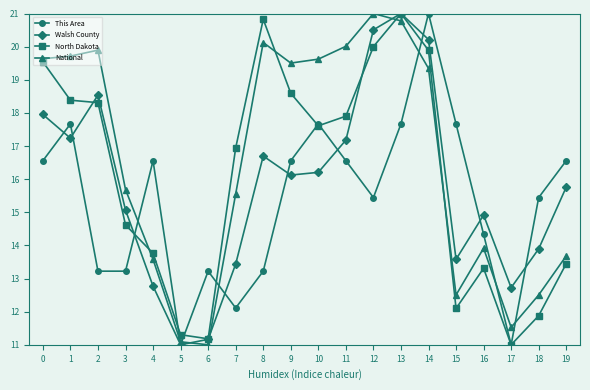

Is the value of Walsh County at 11 greater than the value of National at 5?

Yes